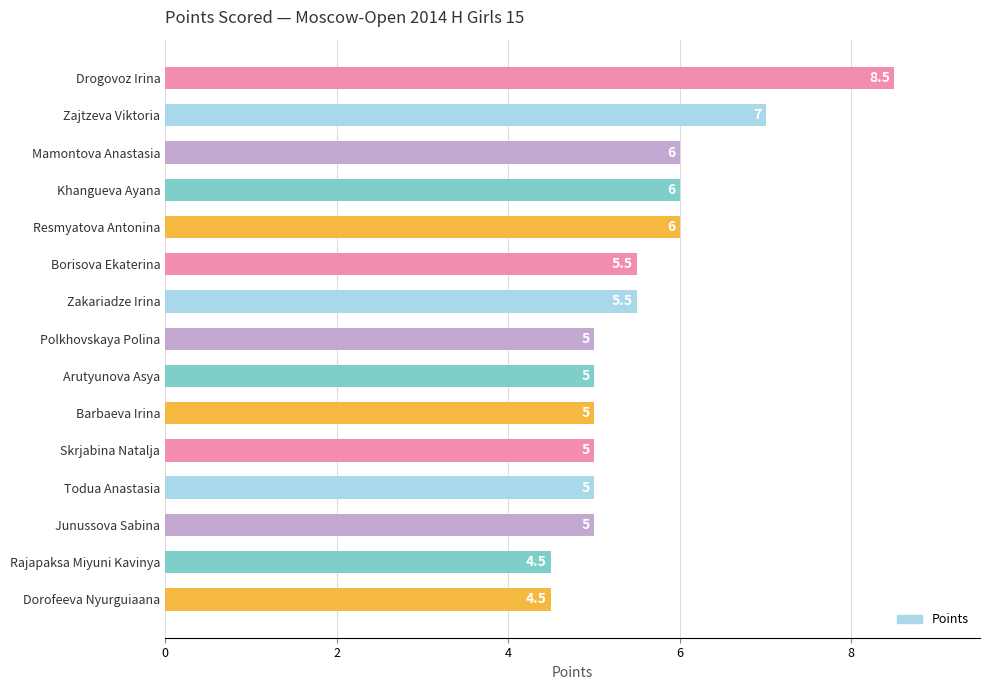

Is it true that the value at Khangueva Ayana is 6.0?

True